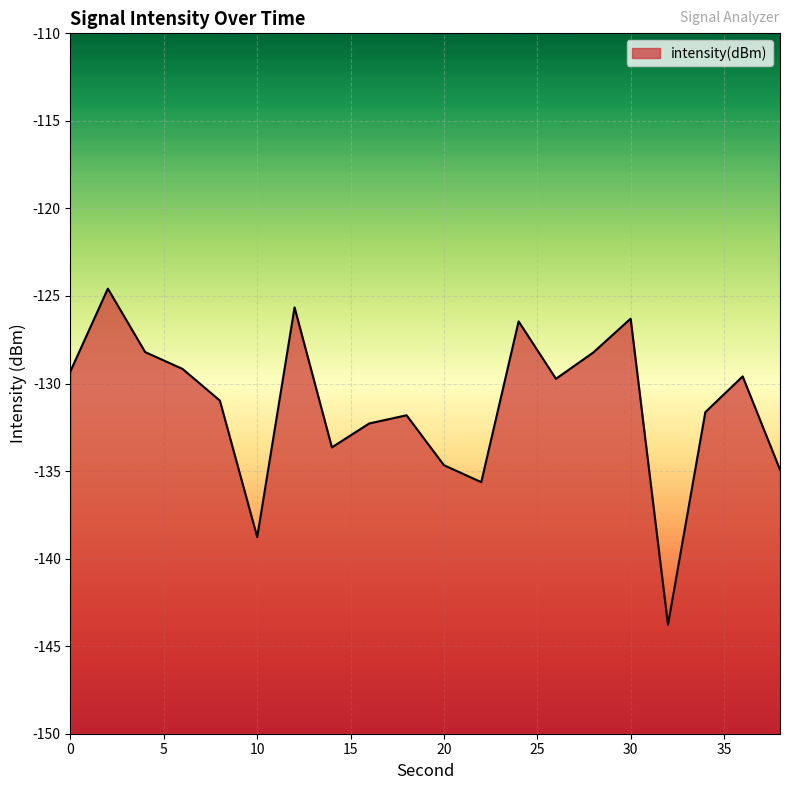

How many lines are shown in the chart?

1